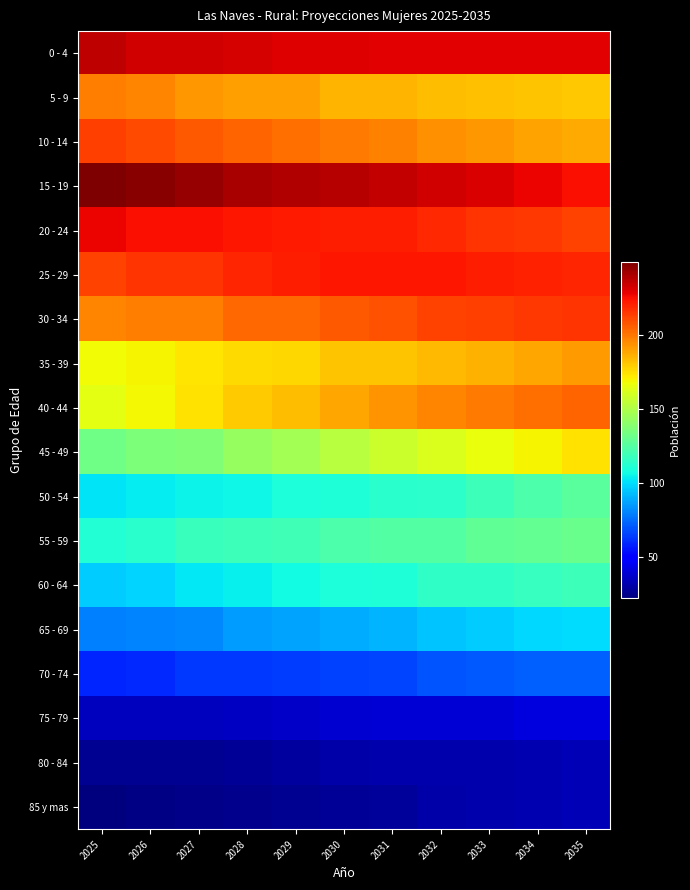

Reading right to left, list all the values displayed in this chart.

0 - 4: 2035=229	2034=229	2033=229	2032=229	2031=229	2030=230	2029=230	2028=232	2027=233	2026=233	2025=236
5 - 9: 2035=180	2034=181	2033=182	2032=183	2031=185	2030=185	2029=190	2028=190	2027=192	2026=196	2025=198
10 - 14: 2035=187	2034=189	2033=192	2032=194	2031=197	2030=199	2029=202	2028=204	2027=207	2026=210	2025=213
15 - 19: 2035=225	2034=227	2033=231	2032=233	2031=235	2030=238	2029=239	2028=241	2027=244	2026=247	2025=249
20 - 24: 2035=212	2034=215	2033=216	2032=218	2031=221	2030=221	2029=222	2028=223	2027=225	2026=225	2025=227
25 - 29: 2035=219	2034=220	2033=221	2032=223	2031=223	2030=223	2029=221	2028=219	2027=216	2026=216	2025=212
30 - 34: 2035=216	2034=215	2033=213	2032=212	2031=209	2030=207	2029=203	2028=203	2027=198	2026=198	2025=196
35 - 39: 2035=191	2034=188	2033=186	2032=184	2031=181	2030=181	2029=177	2028=176	2027=173	2026=170	2025=168
40 - 44: 2035=204	2034=202	2033=199	2032=196	2031=193	2030=188	2029=183	2028=179	2027=174	2026=169	2025=164
45 - 49: 2035=174	2034=170	2033=166	2032=162	2031=157	2030=152	2029=147	2028=143	2027=137	2026=136	2025=132
50 - 54: 2035=126	2034=123	2033=118	2032=114	2031=113	2030=110	2029=109	2028=106	2027=105	2026=103	2025=101
55 - 59: 2035=131	2034=129	2033=128	2032=124	2031=124	2030=123	2029=119	2028=118	2027=117	2026=113	2025=111
60 - 64: 2035=118	2034=116	2033=115	2032=115	2031=110	2030=109	2029=107	2028=104	2027=102	2026=98	2025=96
65 - 69: 2035=100	2034=99	2033=96	2032=94	2031=91	2030=89	2029=87	2028=85	2027=81	2026=80	2025=79
70 - 74: 2035=72	2034=72	2033=70	2032=69	2031=66	2030=65	2029=64	2028=63	2027=63	2026=60	2025=59
75 - 79: 2035=41	2034=41	2033=39	2032=39	2031=39	2030=38	2029=37	2028=36	2027=35	2026=35	2025=35
80 - 84: 2035=33	2034=32	2033=31	2032=31	2031=31	2030=30	2029=29	2028=27	2027=26	2026=26	2025=26
85 y mas: 2035=33	2034=32	2033=31	2032=30	2031=28	2030=27	2029=26	2028=25	2027=24	2026=23	2025=22